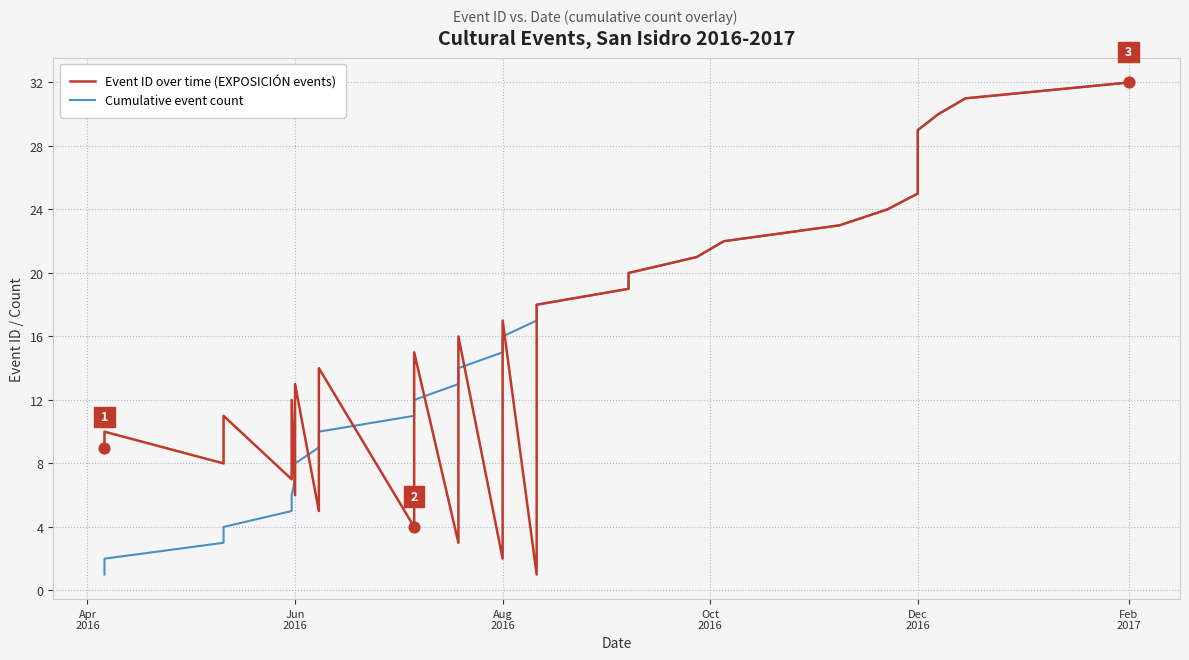

Which series has the largest total across all categories?

Event ID over time (EXPOSICIÓN events)